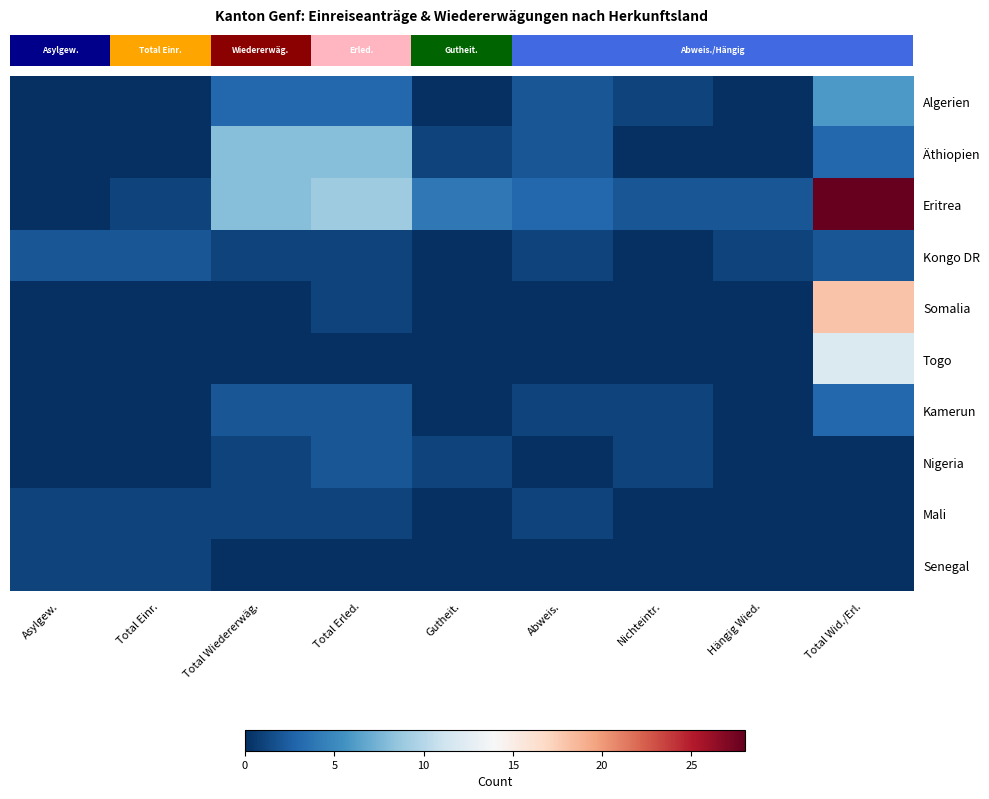

What is the maximum value shown in the chart?

28